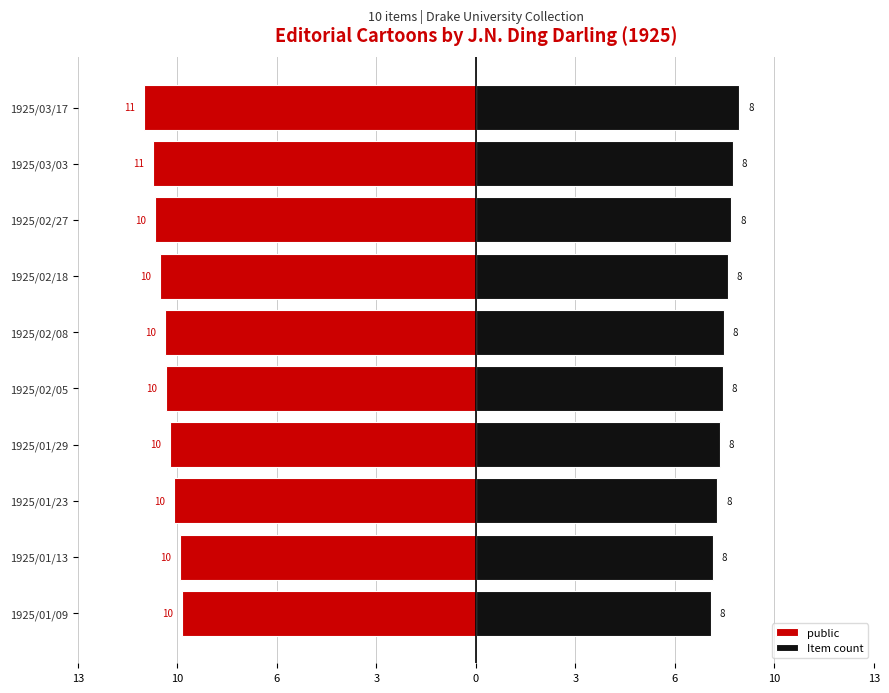

True or false: Item count has a value of 12.2 at 1925/03/17.

False